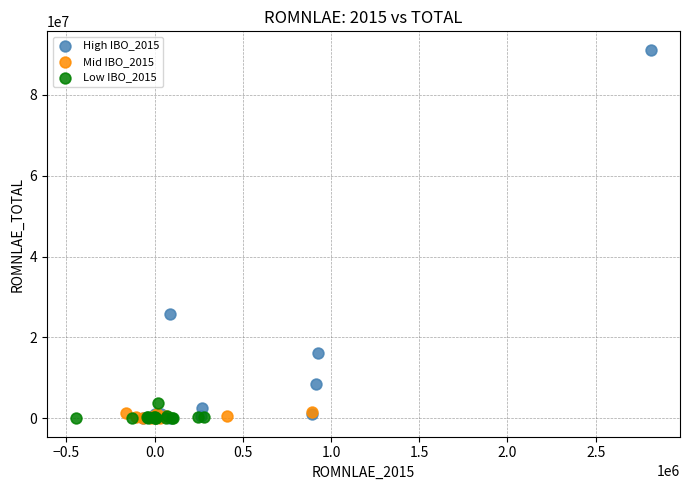

Which series reaches the maximum Y coordinate?

High IBO_2015